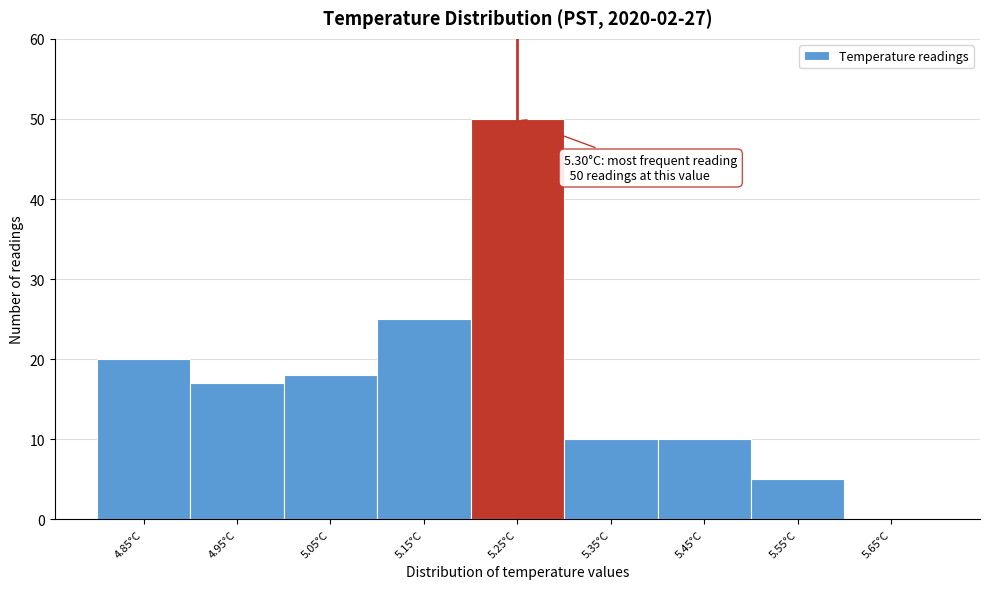

Reading left to right, extract all data points from this chart.

4.85°C=20	4.95°C=17	5.05°C=18	5.15°C=25	5.25°C=50	5.35°C=10	5.45°C=10	5.55°C=5	5.65°C=0